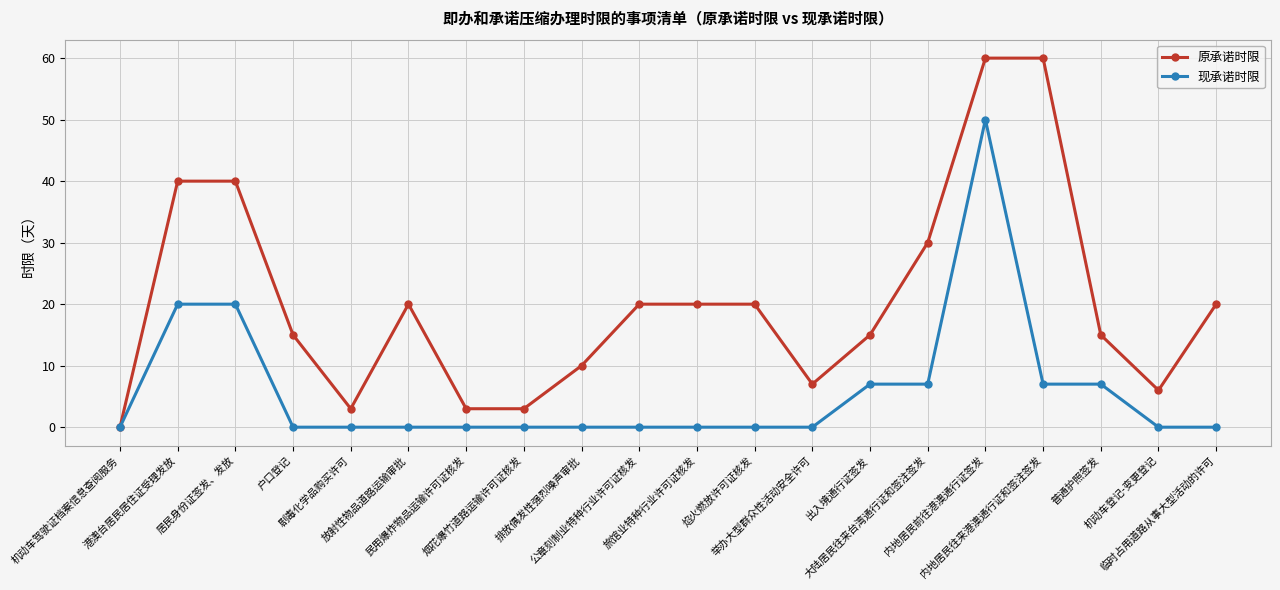

How many lines are shown in the chart?

2